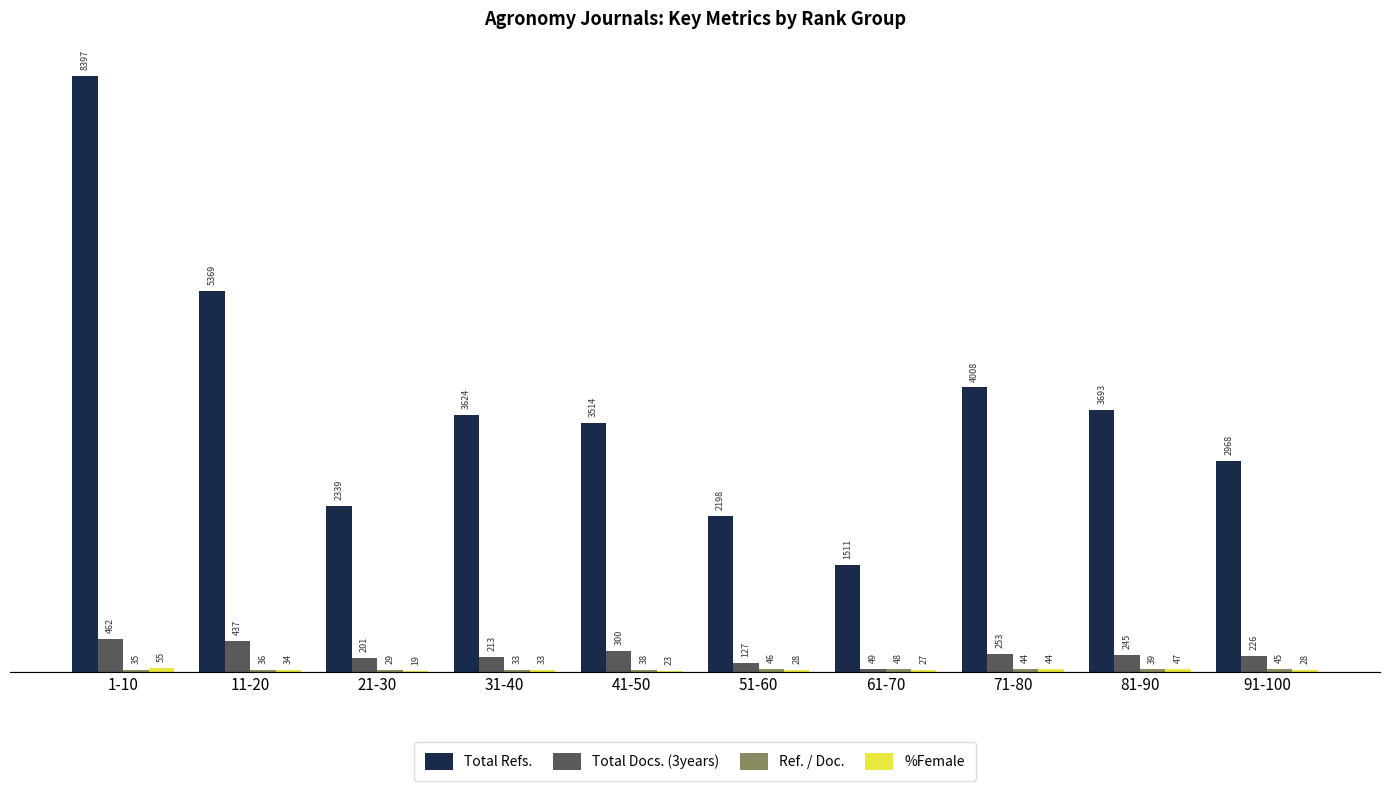

Is it true that Total Refs. equals 8397 at 1-10?

True